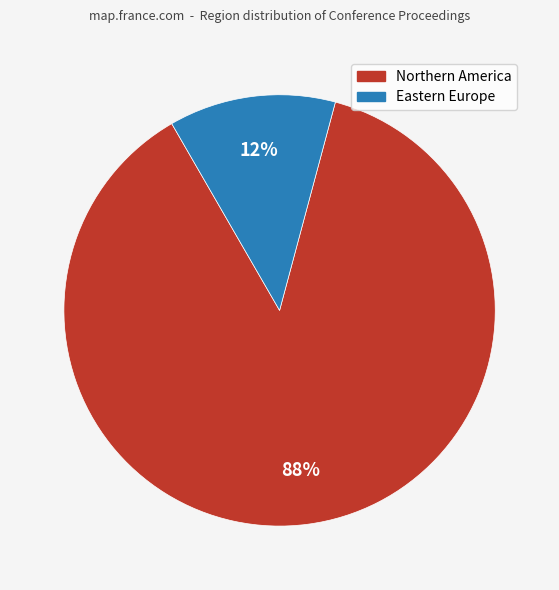

Does any single category account for the majority?

Yes